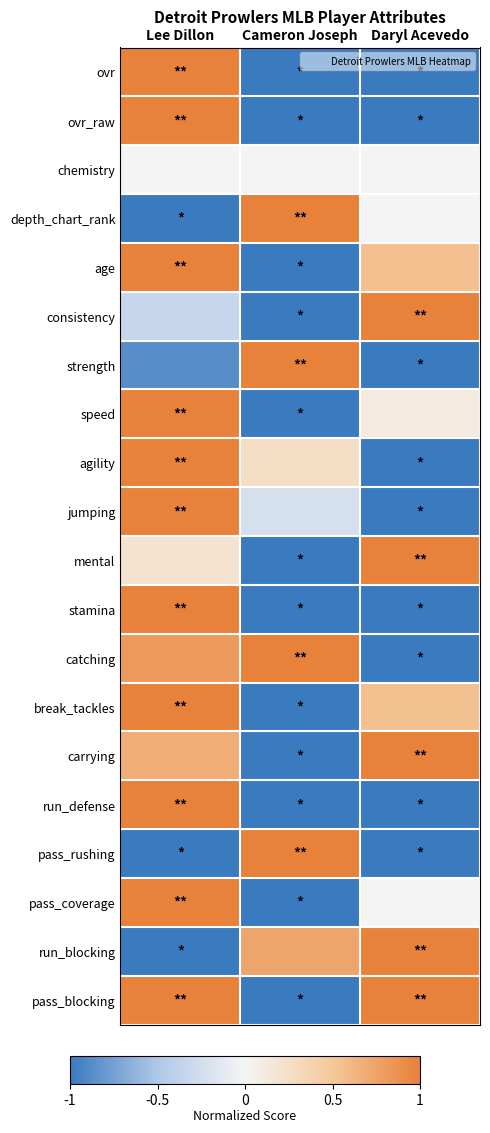

Between Lee Dillon and Daryl Acevedo, which series saw the biggest shift?

ovr